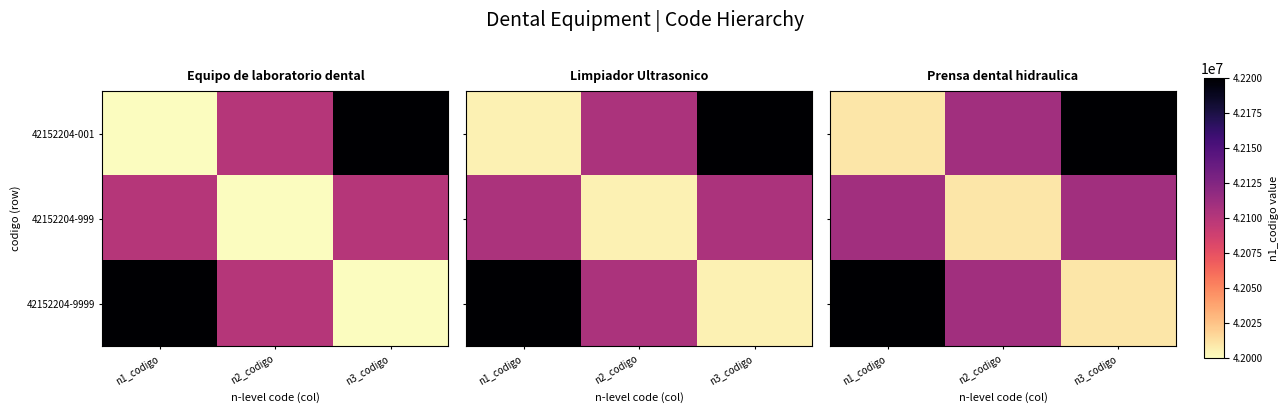

At which category is the sum across all series the highest?

n1_codigo